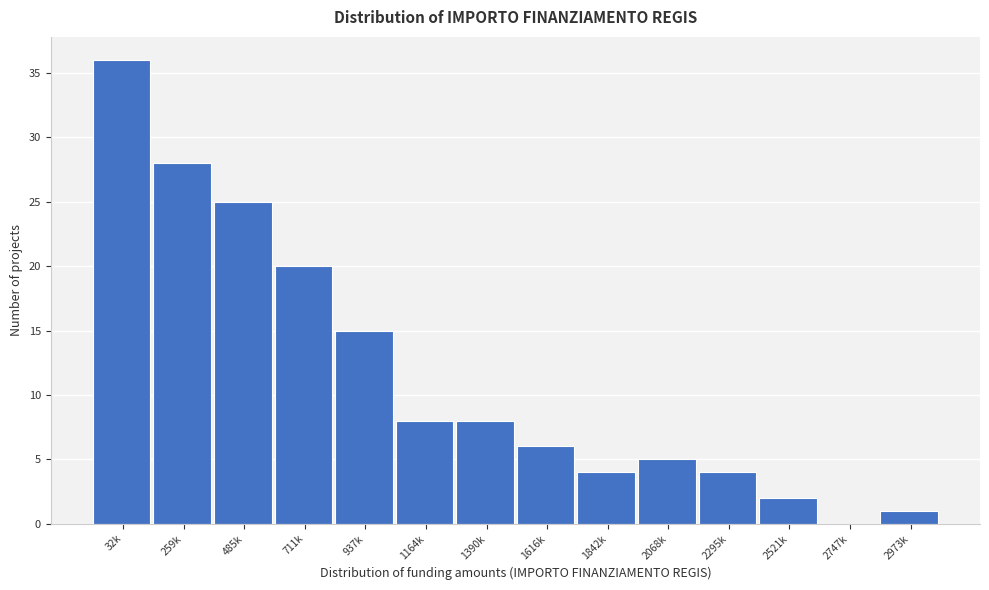

Reading left to right, transcribe all the data shown in this chart.

32k=36	259k=28	485k=25	711k=20	937k=15	1164k=8	1390k=8	1616k=6	1842k=4	2068k=5	2295k=4	2521k=2	2747k=0	2973k=1